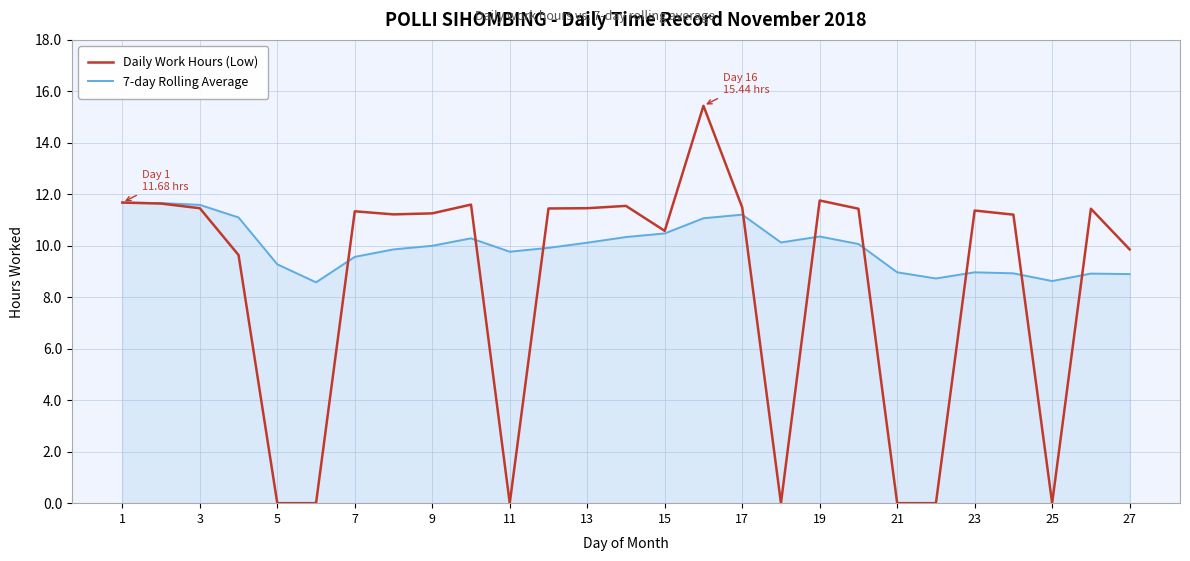

Which series has the widest spread of values?

Daily Work Hours (Low)